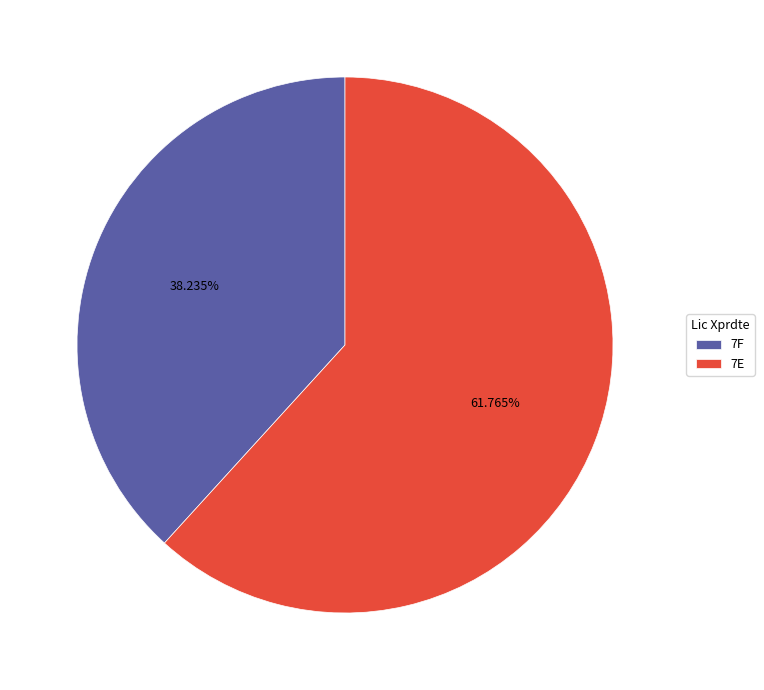

How many segments does this pie chart have?

2